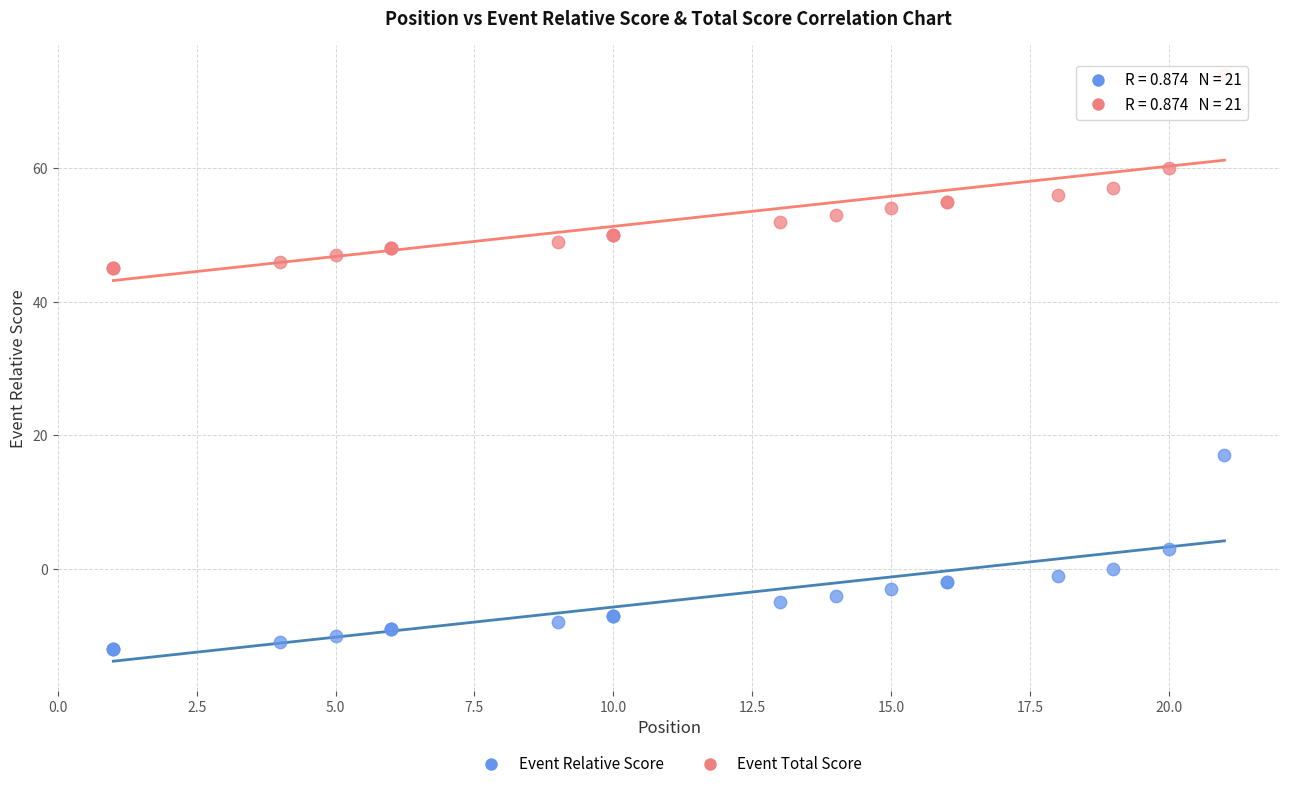

In the Event Relative Score series, what Y value is closest to 2?

3